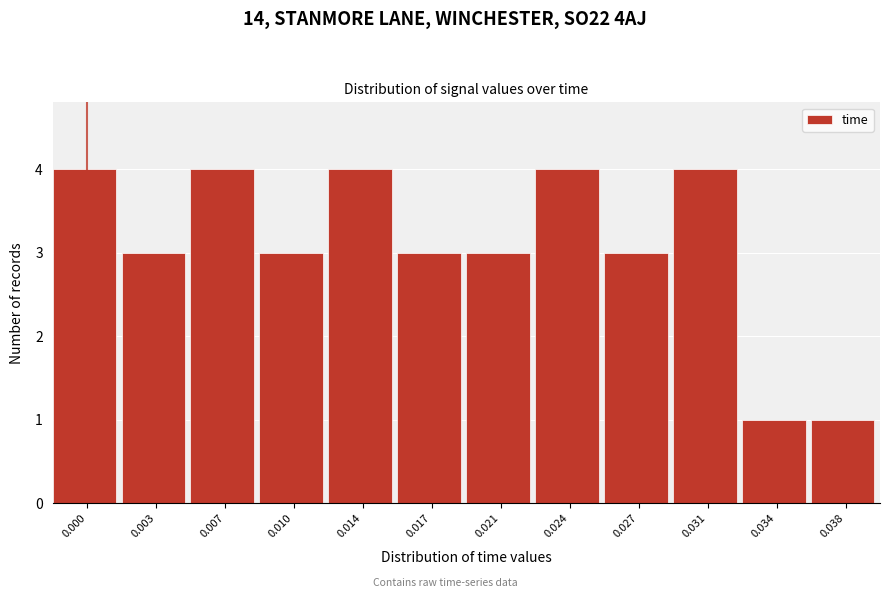

Reading left to right, what are all the values shown in this chart?

0.000=4	0.003=3	0.007=4	0.010=3	0.014=4	0.017=3	0.021=3	0.024=4	0.027=3	0.031=4	0.034=1	0.038=1